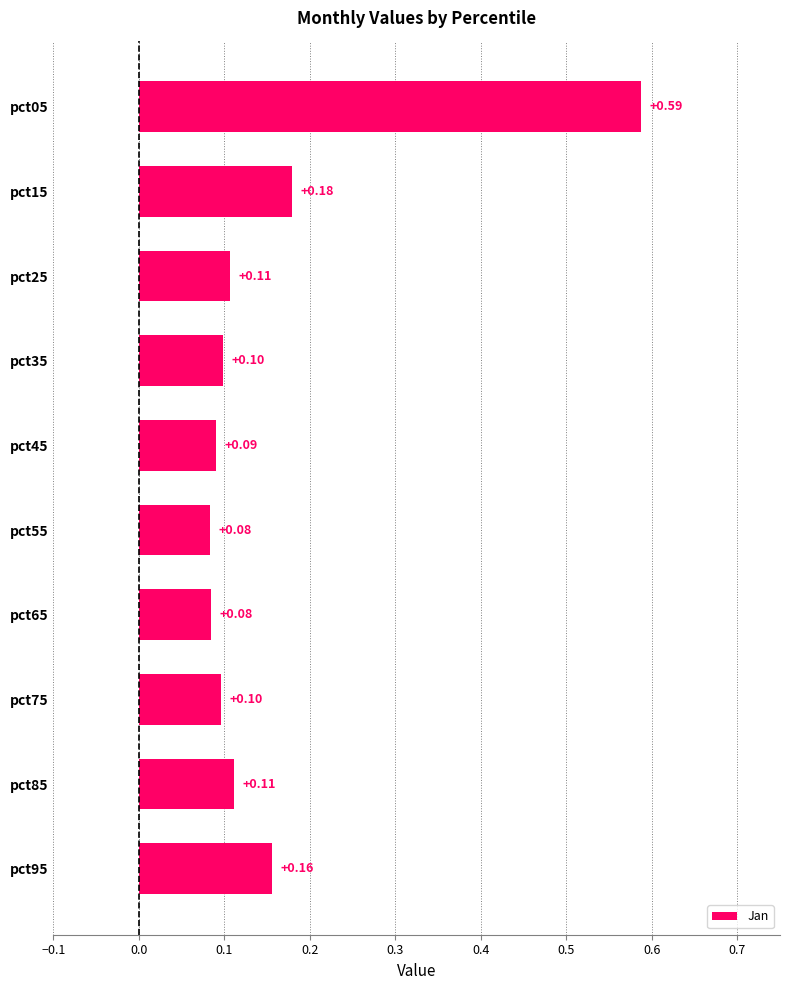

What is the difference between the maximum and minimum values?

0.5